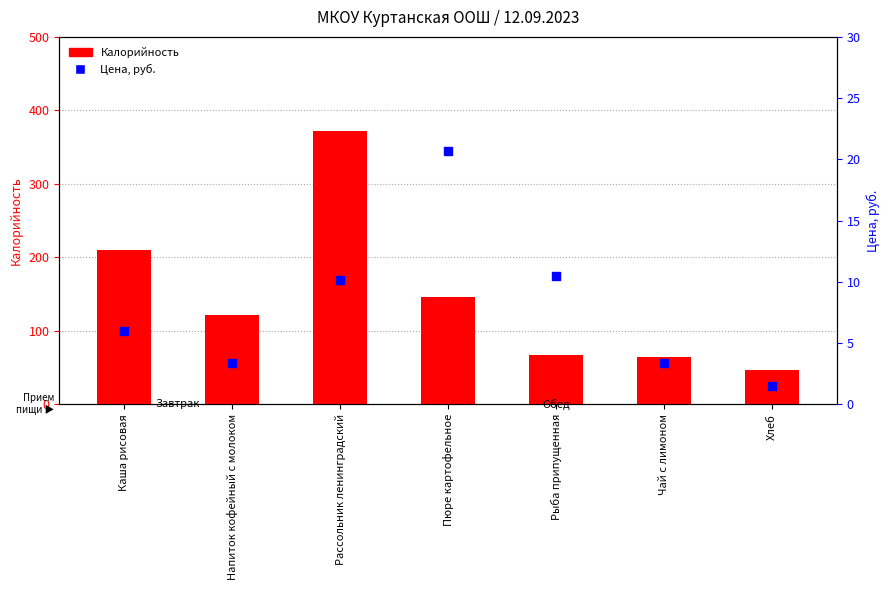

What is the total value across all series at Чай с лимоном?

67.1